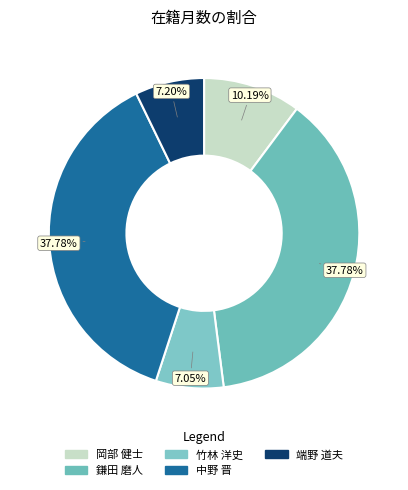

Between 竹林 洋史 and 鎌田 磨人, which is larger?

鎌田 磨人